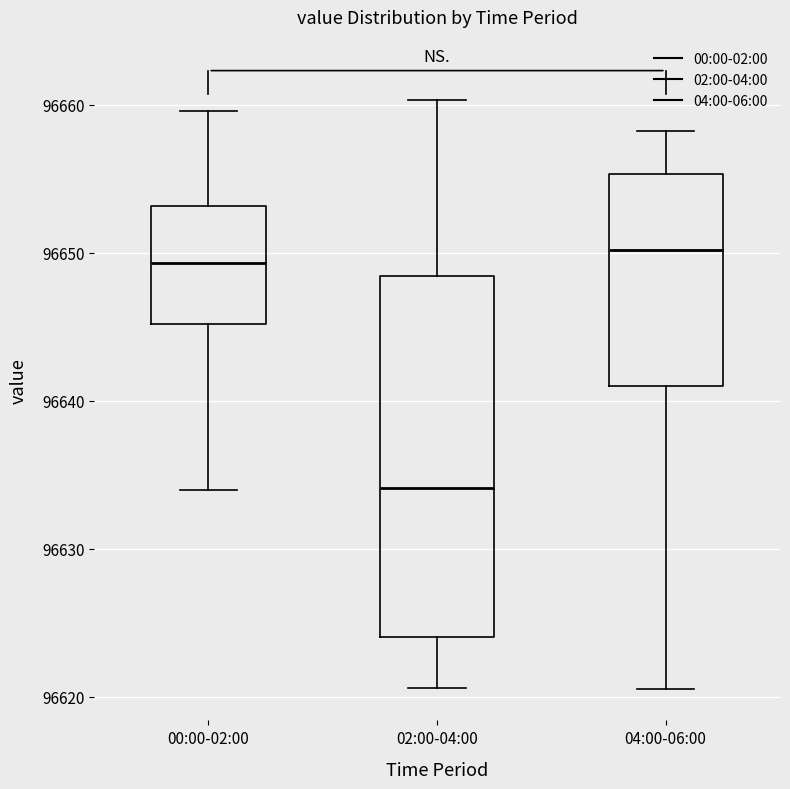

Where does the median line of the box for 02:00-04:00 sit on the y-axis? The values are not printed on the chart, so give them approximately, as read against the axis.

96634